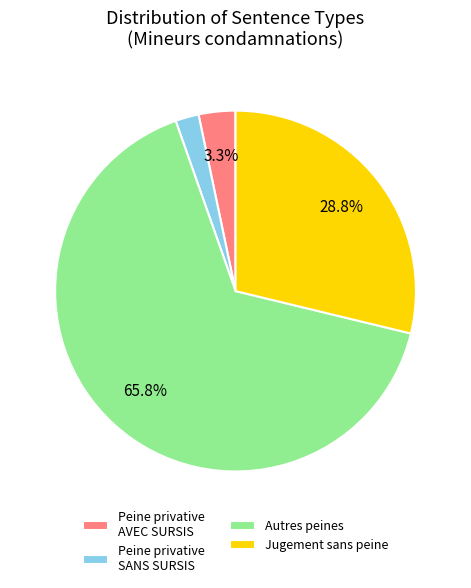

Which slice is the smallest?

Peine privative SANS SURSIS